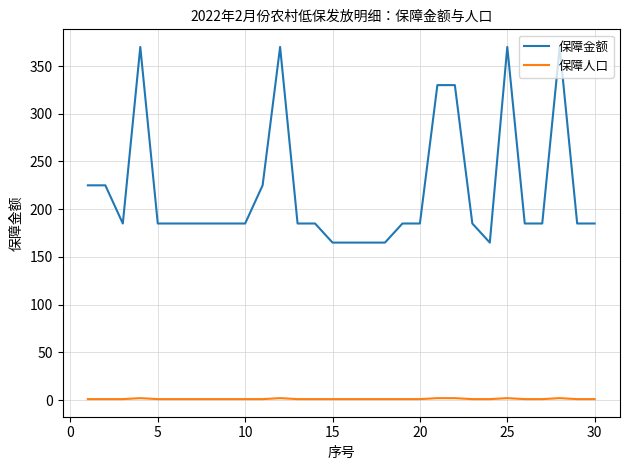

Is this an area chart (filled region under the line)?

No